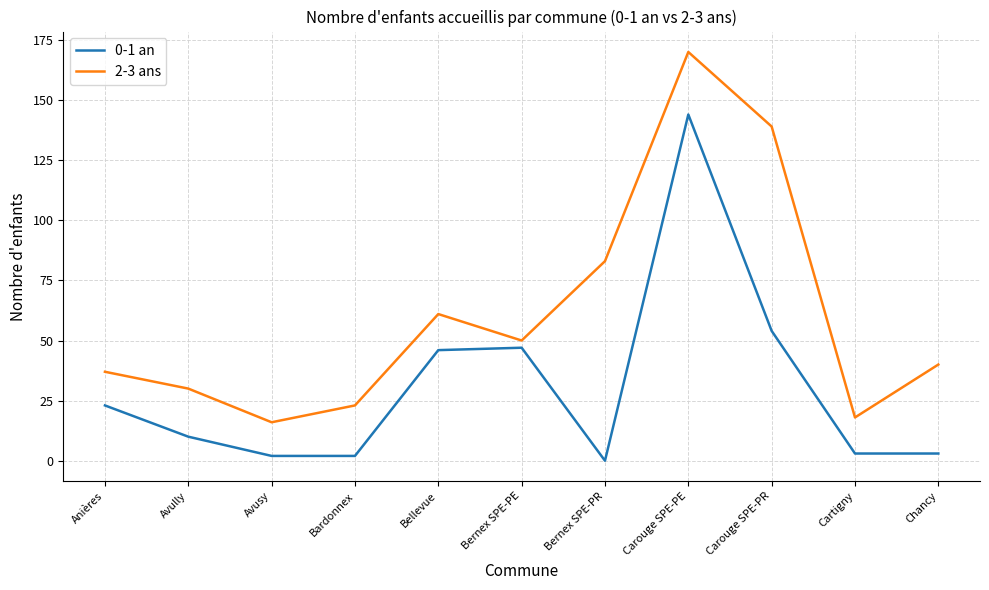

What is the average value of the 2-3 ans series?

61